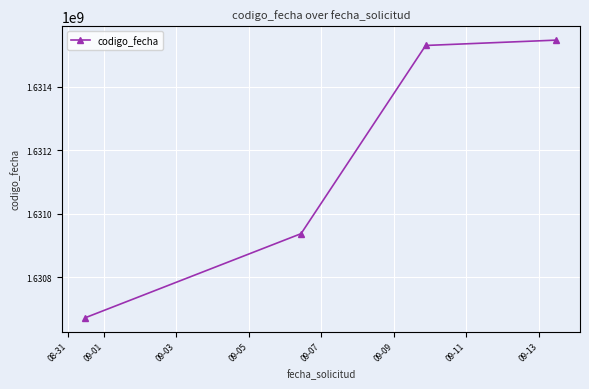

What is the difference between the second highest and second lowest values?

593830